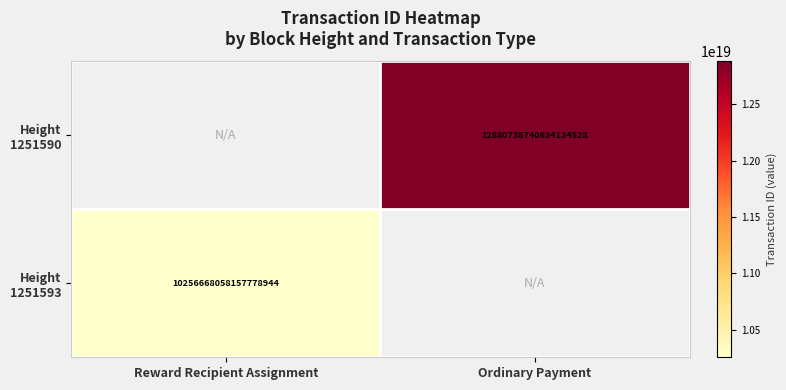

The value of Height 1251590 at Ordinary Payment is 6121899090915425280.0. True or false?

False